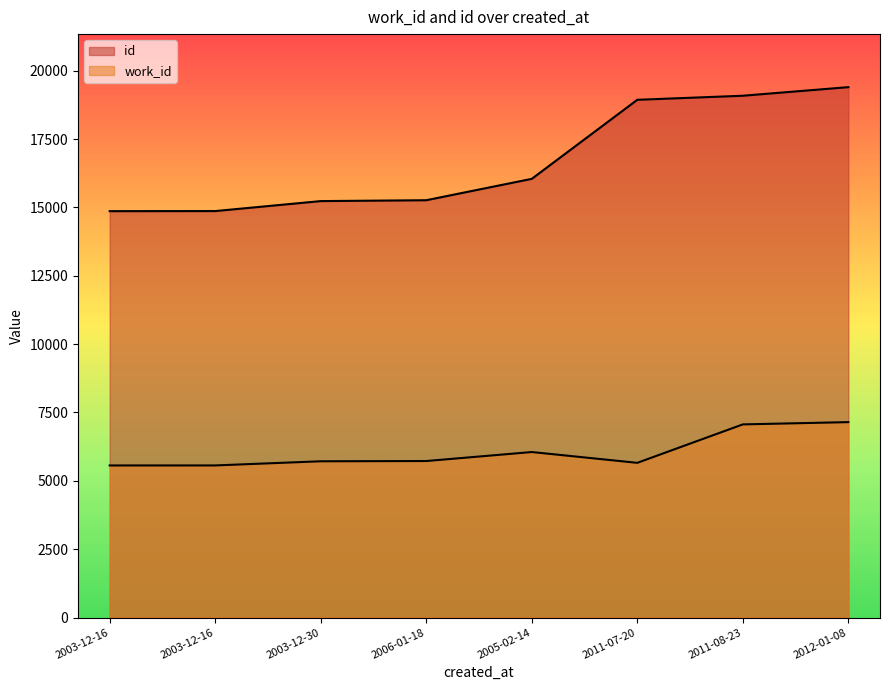

In work_id, how many points are higher than both neighbors (excluding endpoints)?

1